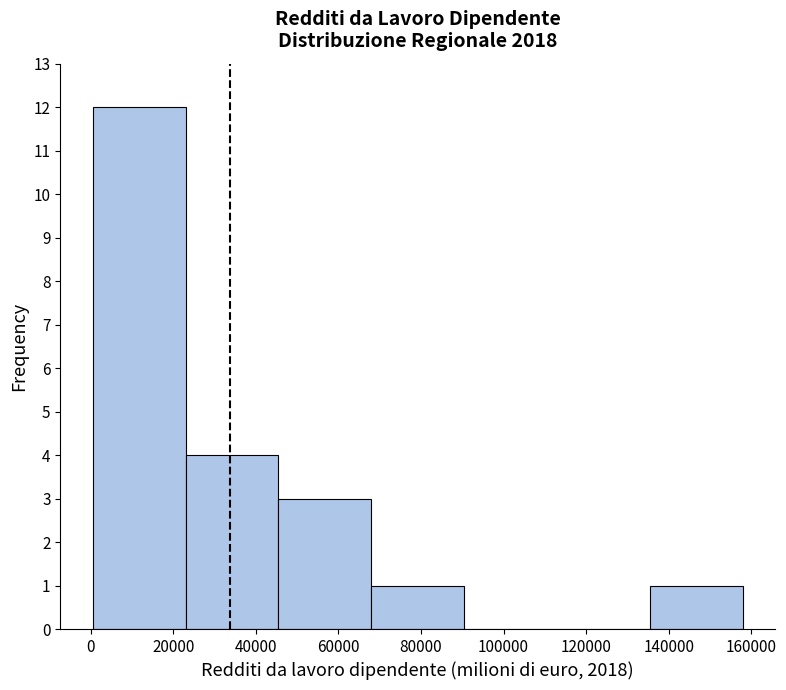

Reading left to right, list every bar in this chart as the range it spans on the x-axis followed by its height. Neither the bar edges nor the heights are printed on the chart, so give them approximately, as read against the axes.

0 to 24000: 12
24000 to 46000: 4
46000 to 68000: 3
68000 to 90000: 1
90000 to 112000: 0
112000 to 136000: 0
136000 to 158000: 1